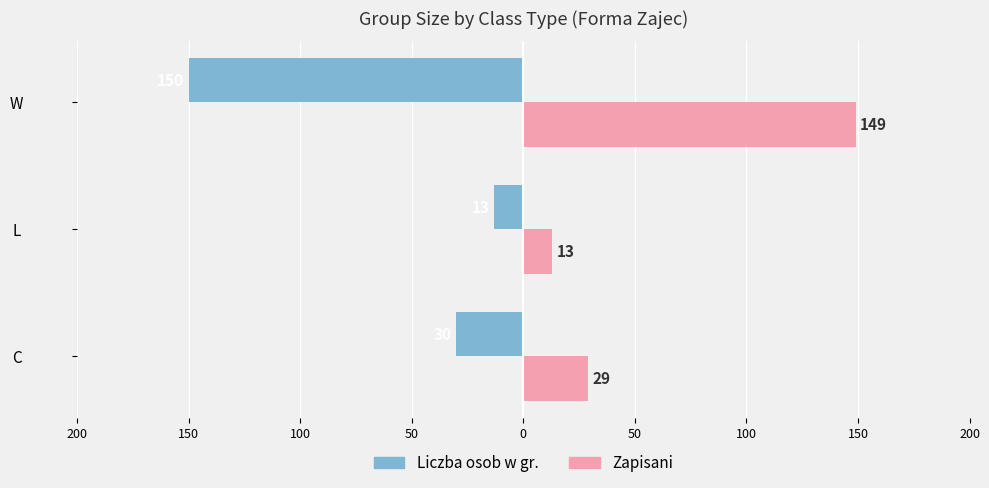

What is the difference between the maximum and minimum values in the Liczba osob w gr. series?

137